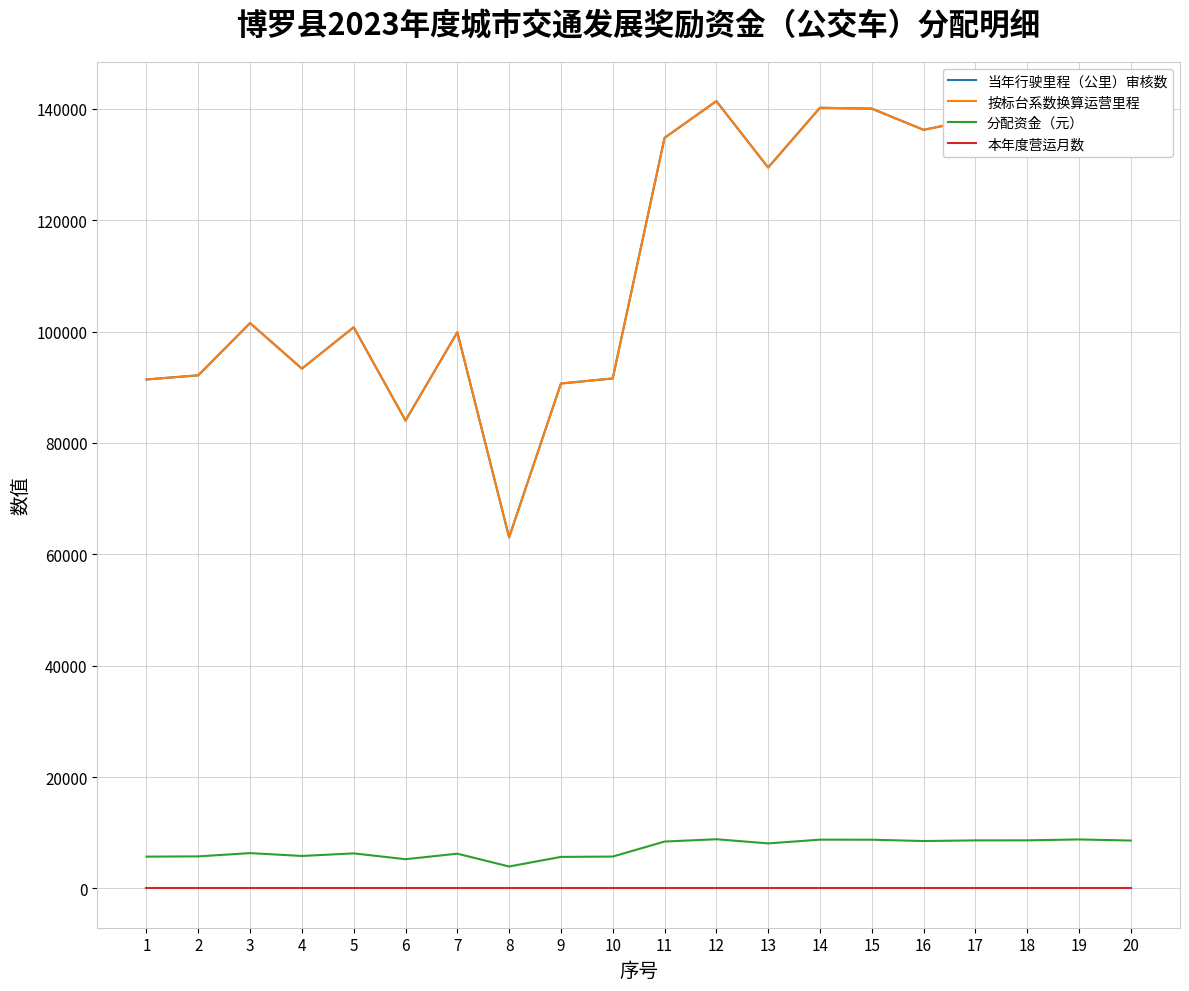

At how many categories does at least one series exceed 125288?

10